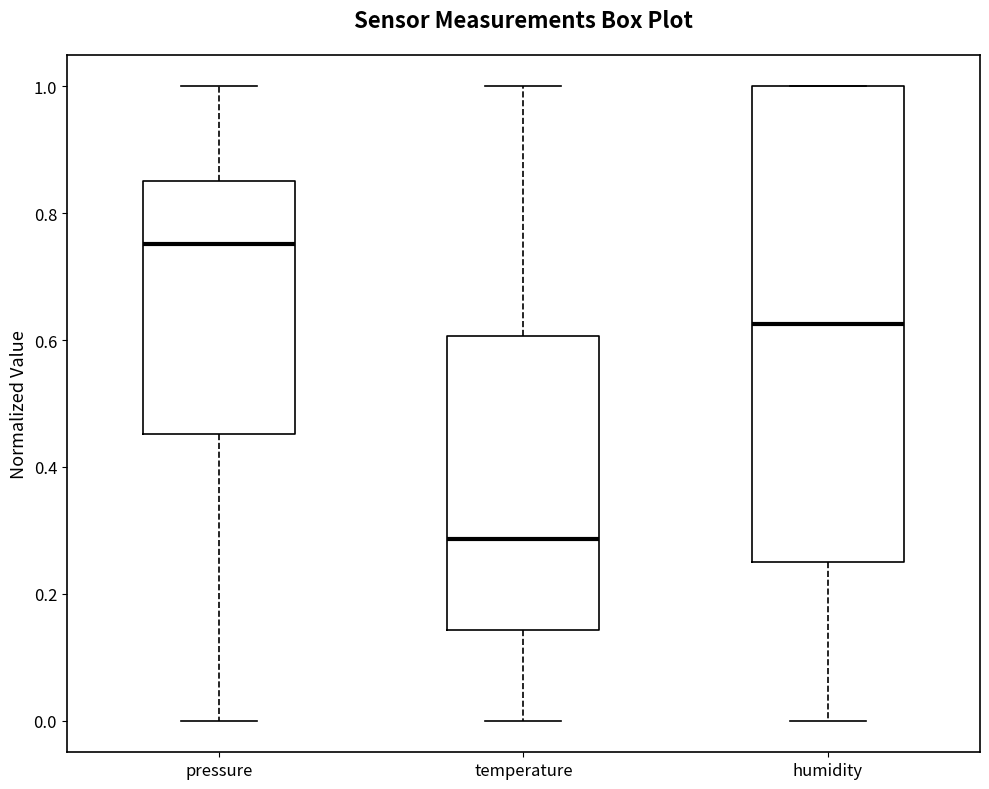

Where does the lower whisker of the box for humidity end on the y-axis? The values are not printed on the chart, so give them approximately, as read against the axis.

0.00